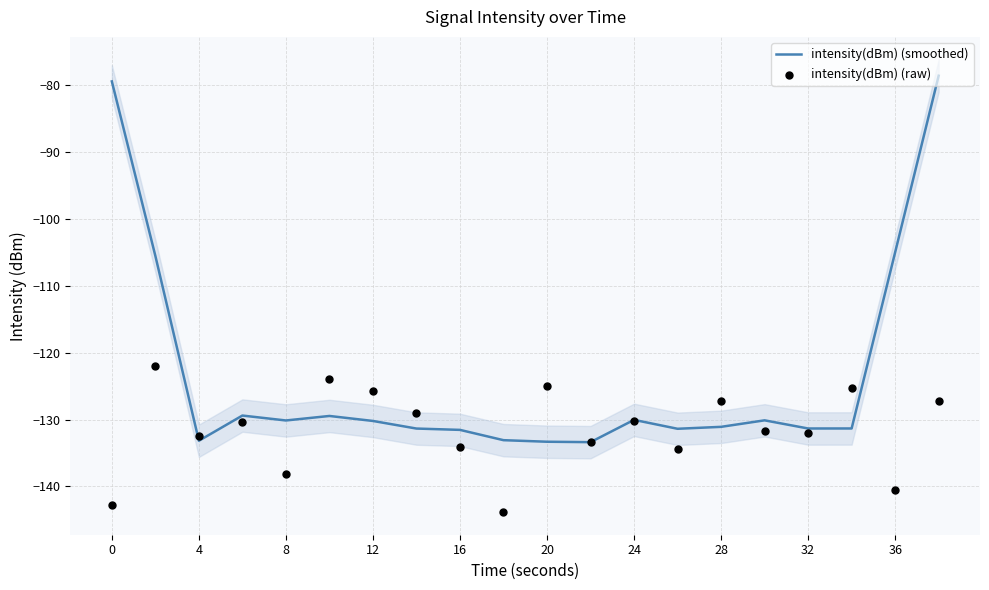

Which series reaches the maximum Y coordinate?

intensity(dBm) (smoothed)